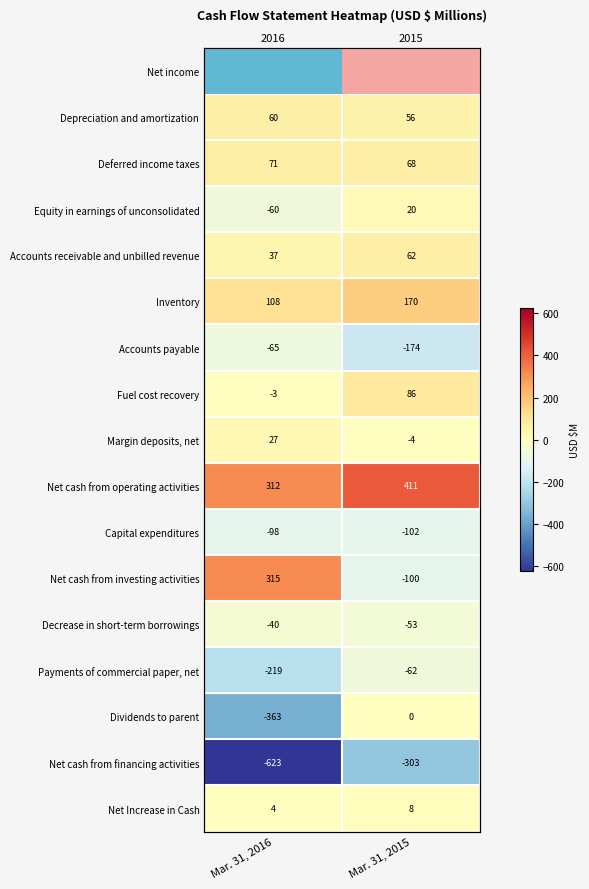

Which has a higher value, Mar. 31, 2015 or Mar. 31, 2016?

Mar. 31, 2016